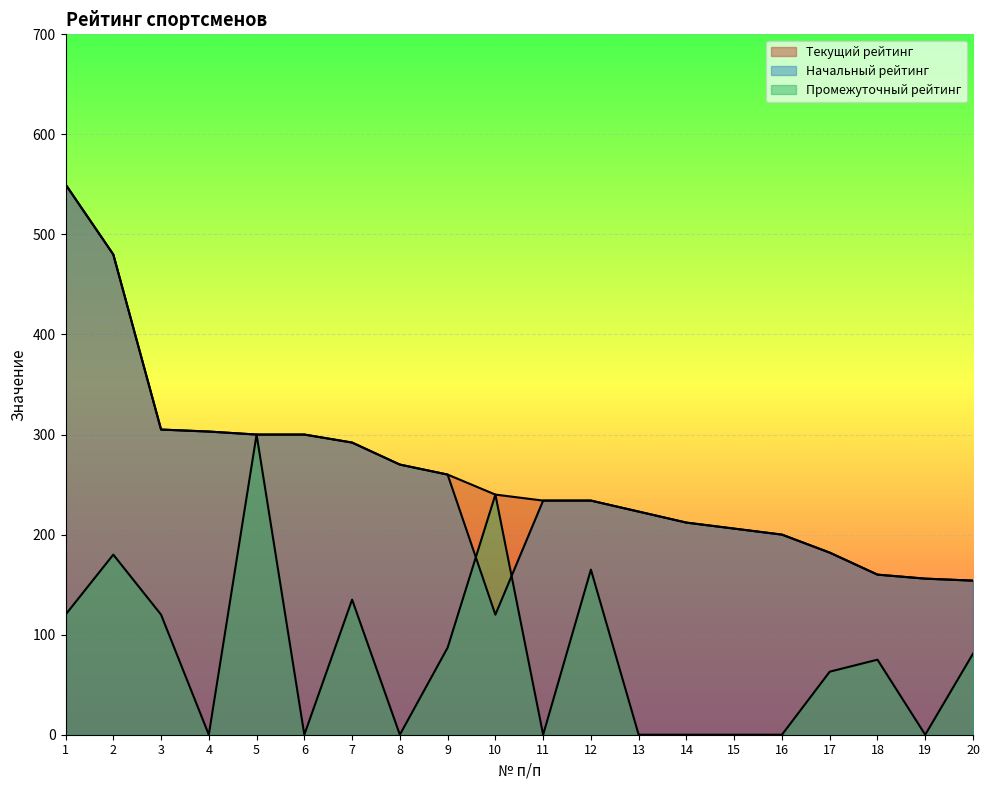

Which has a higher value, 12 or 6?

6